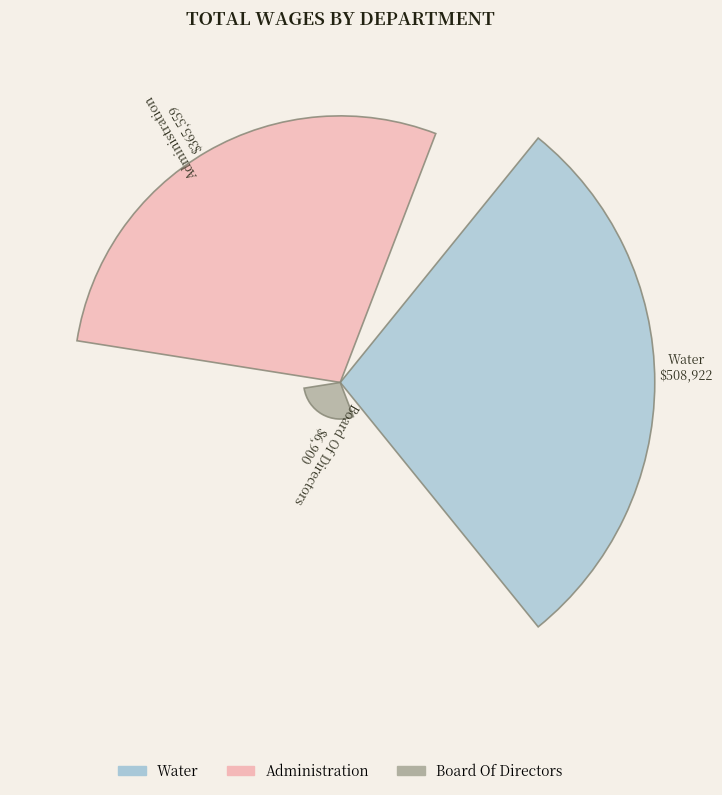

Does the chart contain any negative values?

No